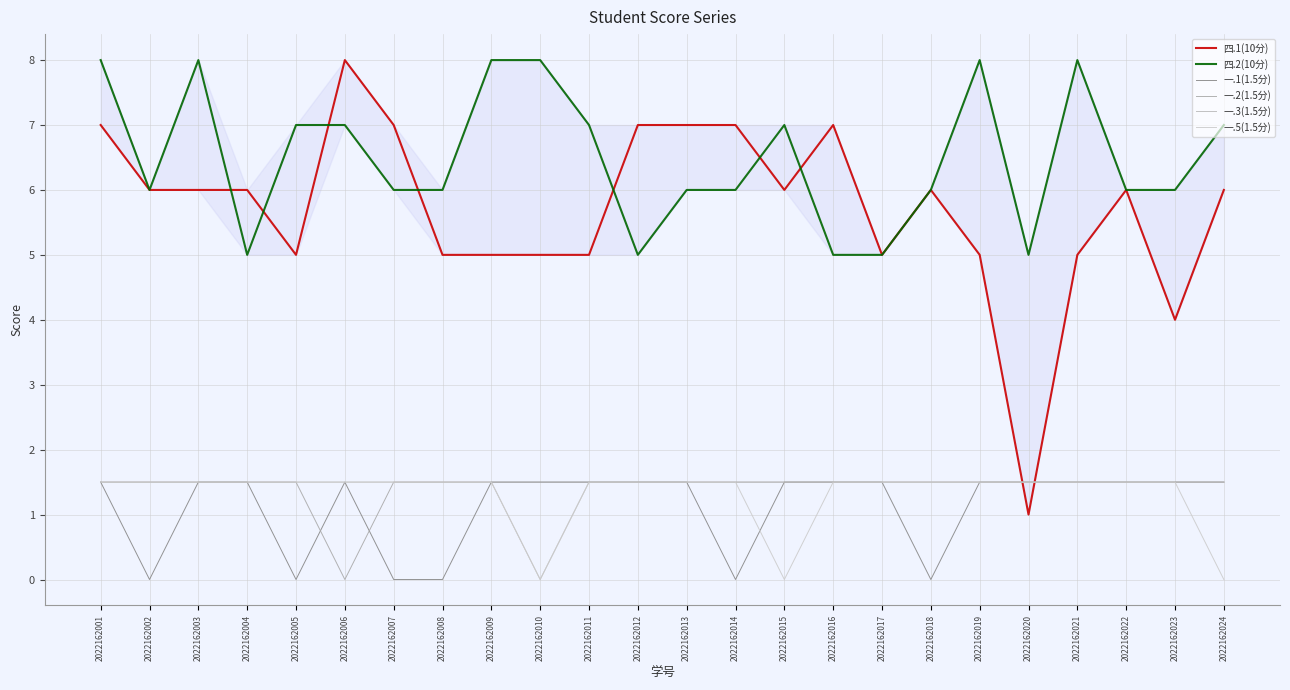

What is the sum of all 四.2(10分) values?

156.0